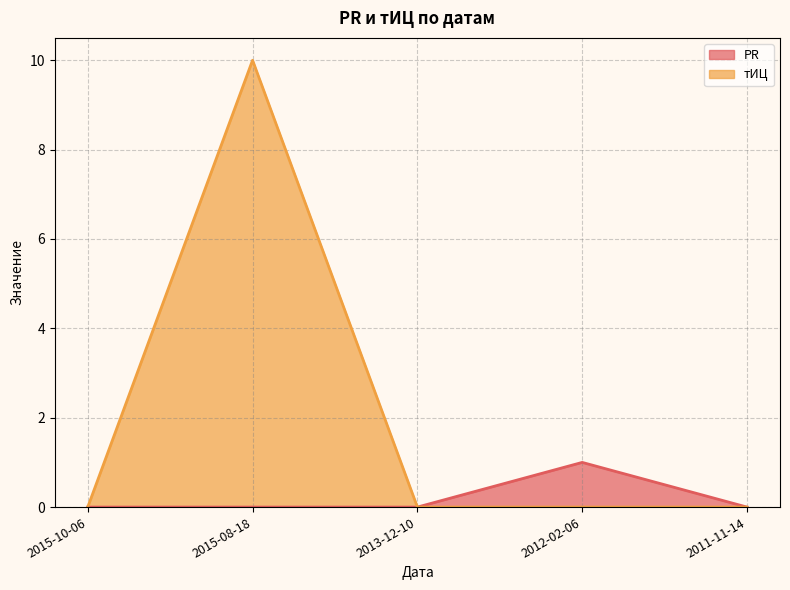

True or false: PR and тИЦ intersect in this chart.

False